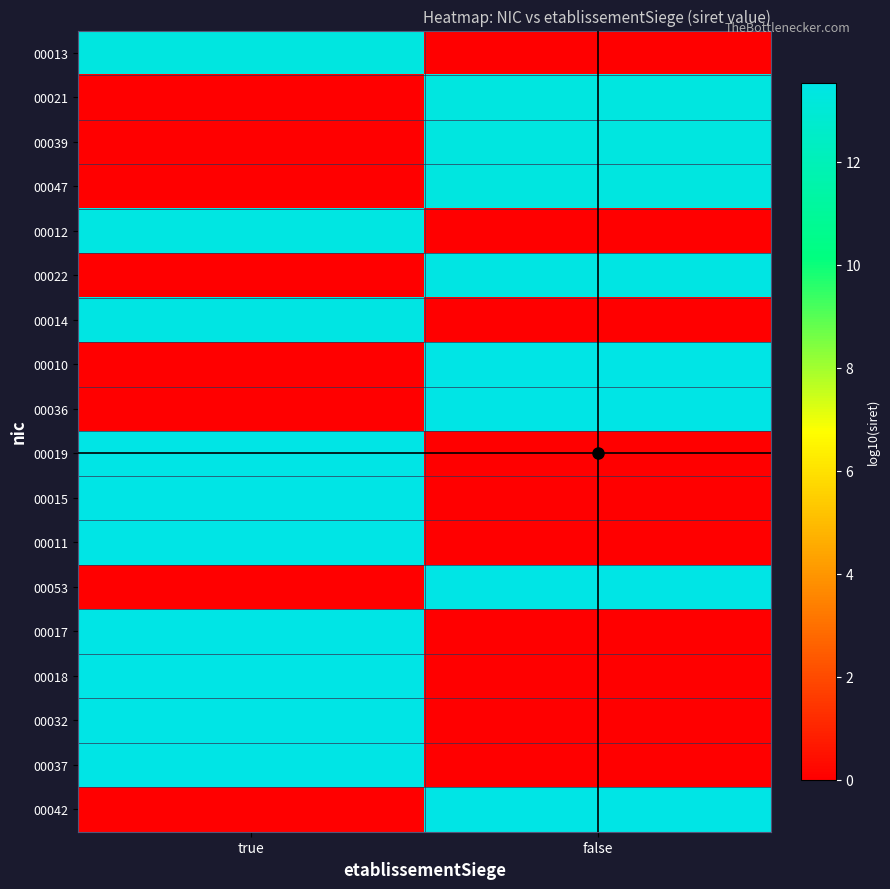

List the series in order of their peak value, highest first.

00042, 00037, 00032, 00018, 00017, 00053, 00011, 00015, 00019, 00036, 00010, 00014, 00022, 00012, 00047, 00039, 00021, 00013